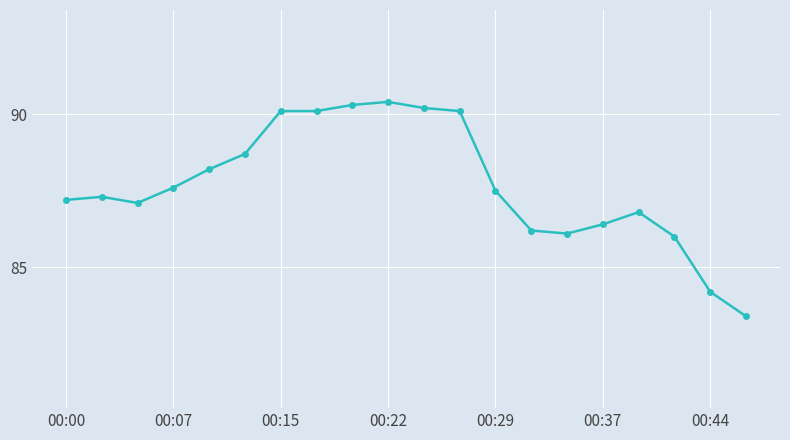

What is the difference between the maximum and minimum values?

7.0